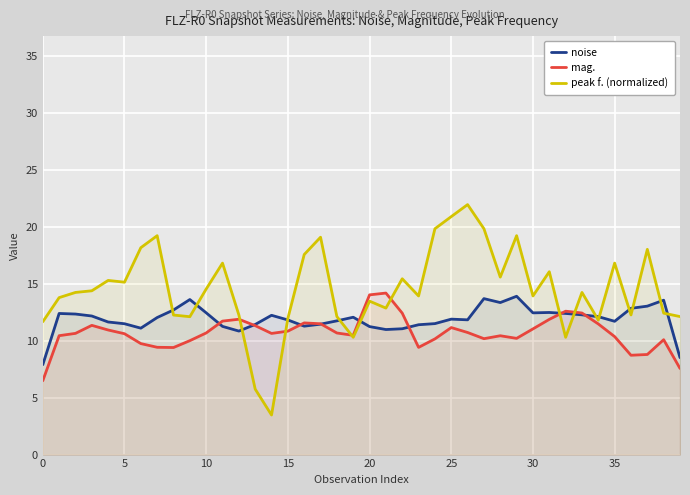

In mag., how many points are lower than both neighbors (excluding endpoints)?

7